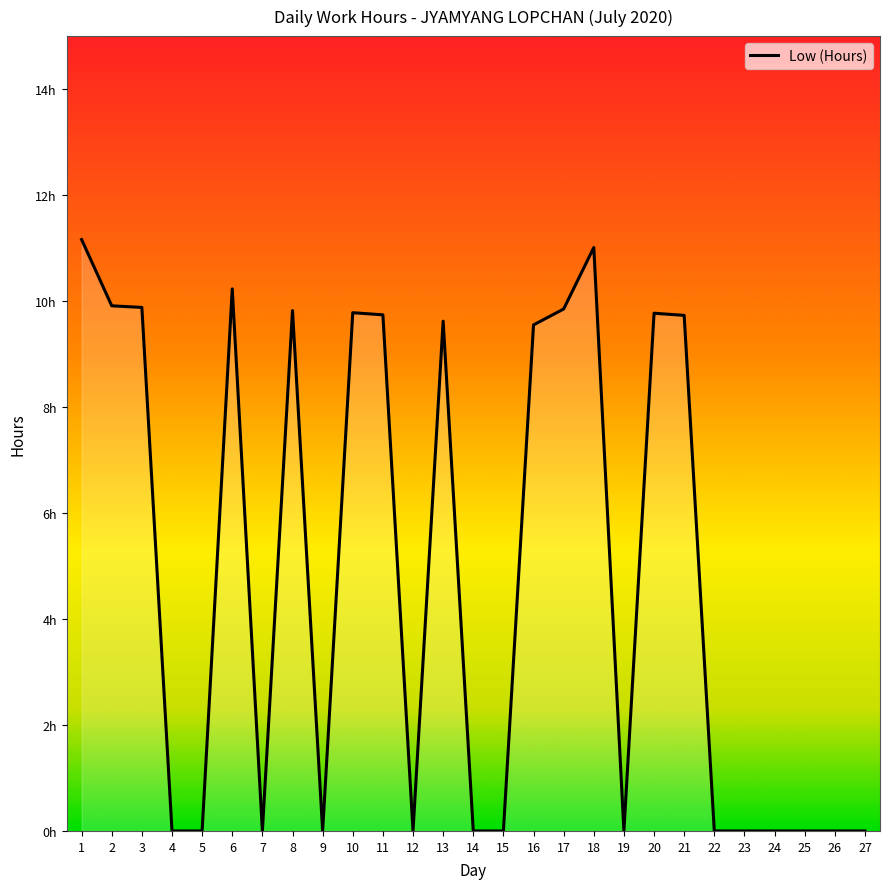

Does the chart have visible grid lines?

No